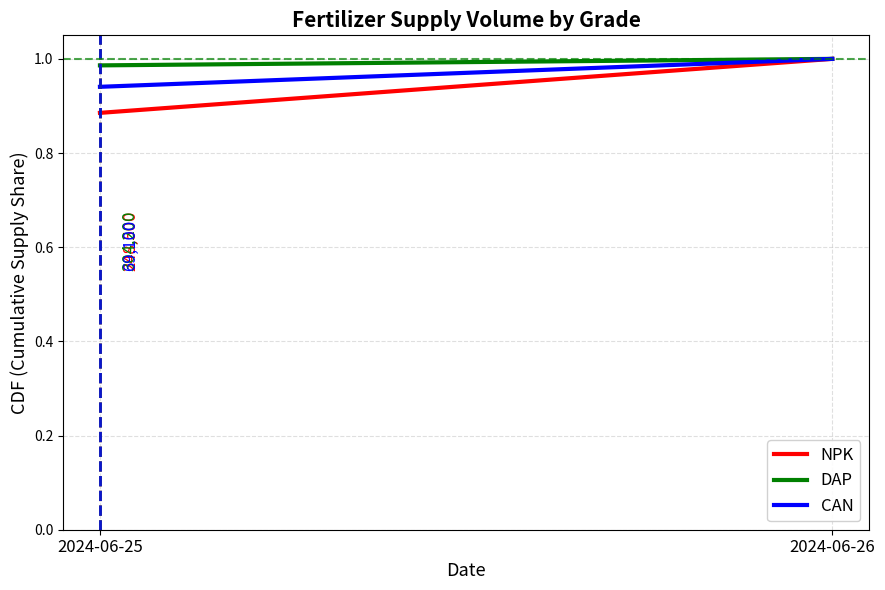

True or false: DAP has a value of 1.7 at 2024-06-26.

False